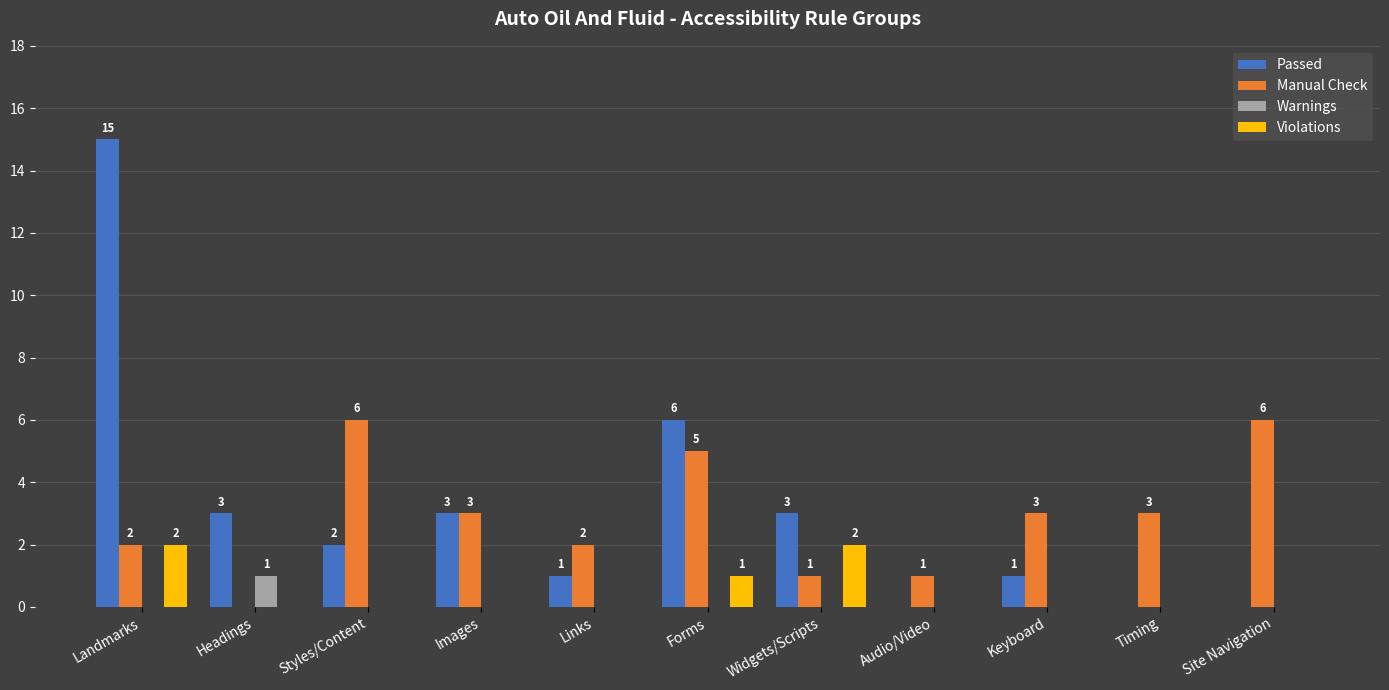

What is the sum of the Passed values at Headings and Keyboard?

4